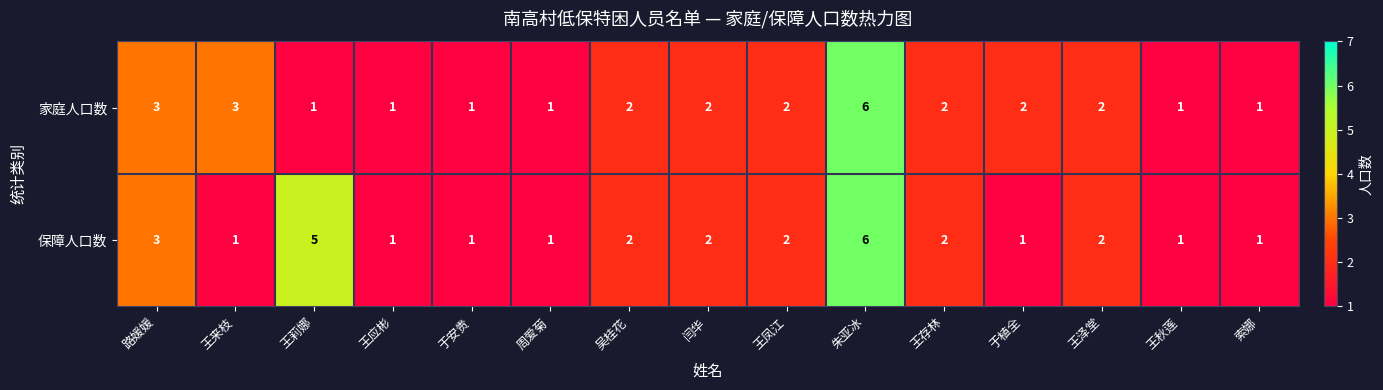

What is the difference between the 保障人口数 values at 于植全 and 王莉娜?

4